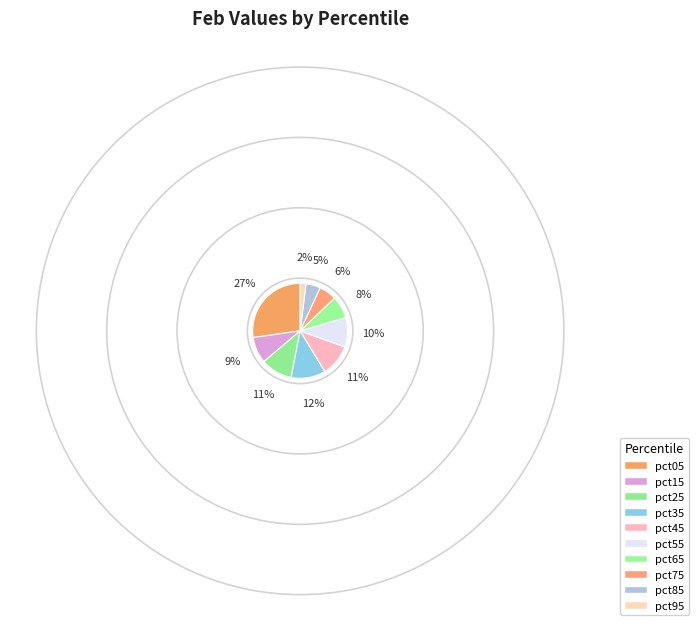

How many segments does this pie chart have?

10